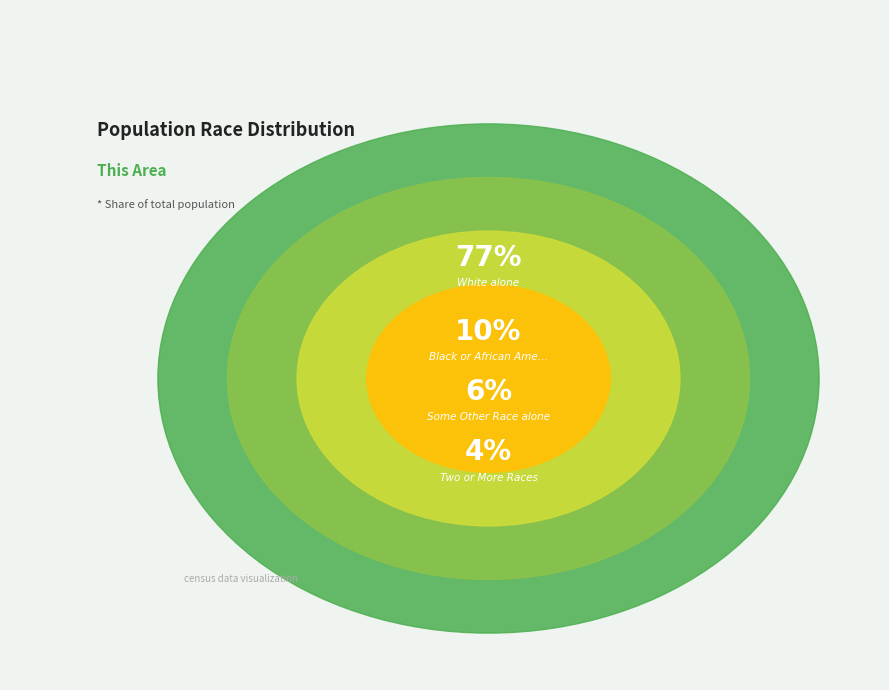

What percentage is the Two or More Races slice, to the nearest percent?

4%